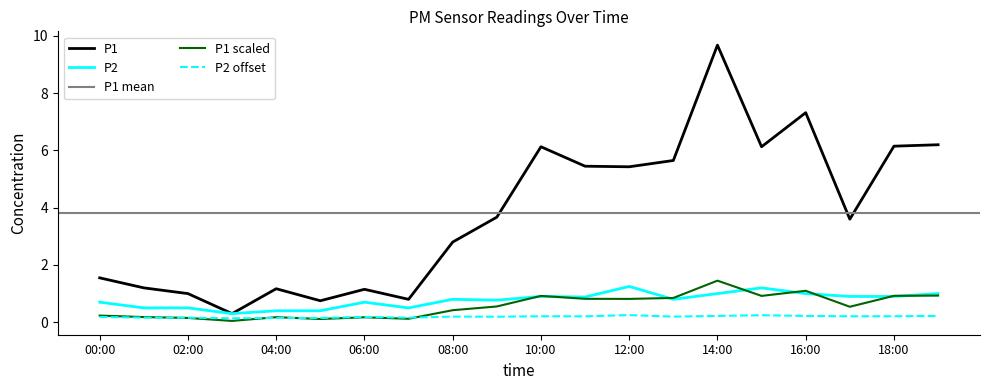

True or false: P1 has more than 2 interior local peaks.

True